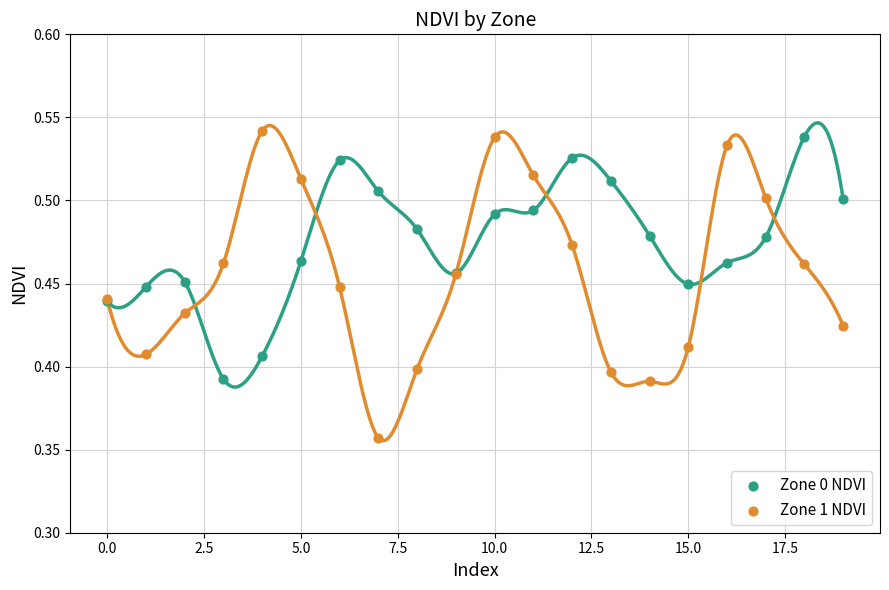

Which series reaches the maximum Y coordinate?

Zone 1 NDVI